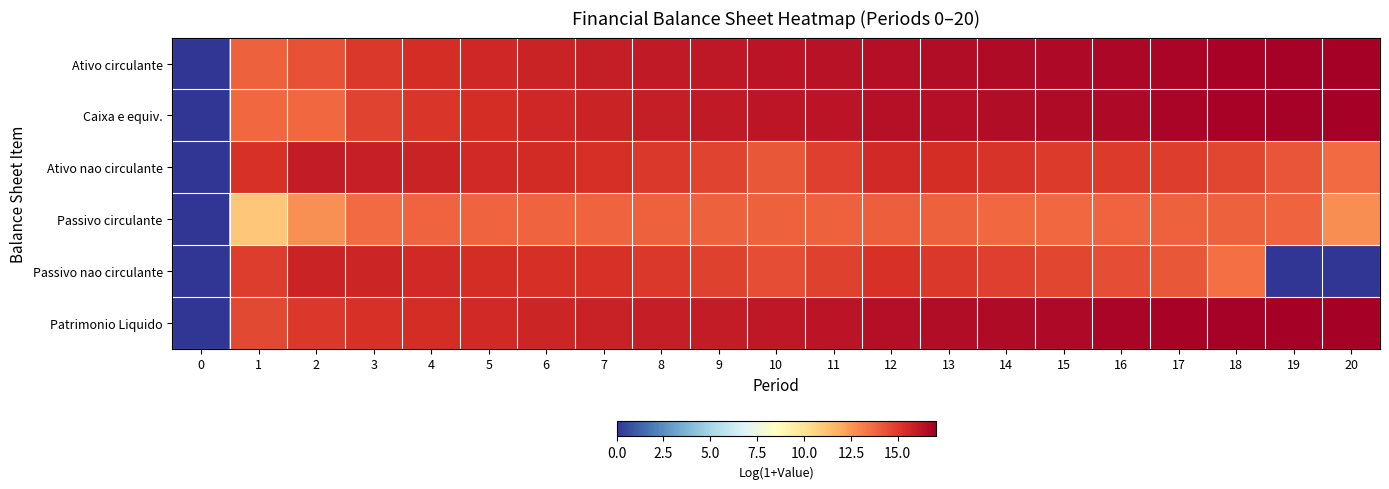

What is the total value across all series at 10?

91.2